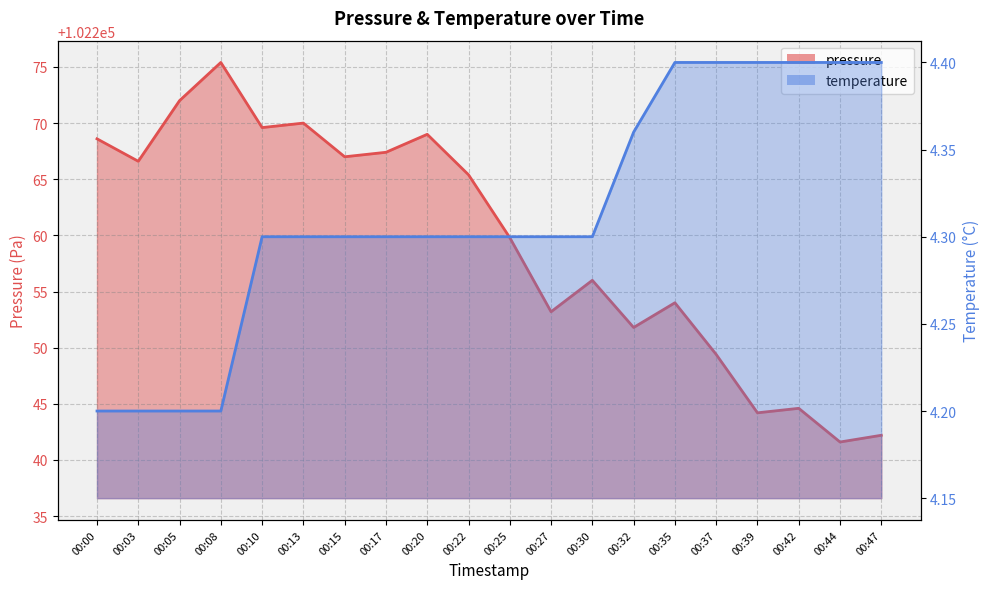

Reading left to right, what are all the values shown in this chart?

pressure: 102268.6	102266.6	102272.0	102275.4	102269.6	102270.0	102267.0	102267.4	102269.0	102265.4	102259.8	102253.2	102256.0	102251.8	102254.0	102249.4	102244.2	102244.6	102241.6	102242.2
temperature: 4.2	4.2	4.2	4.2	4.3	4.3	4.3	4.3	4.3	4.3	4.3	4.3	4.3	4.4	4.4	4.4	4.4	4.4	4.4	4.4